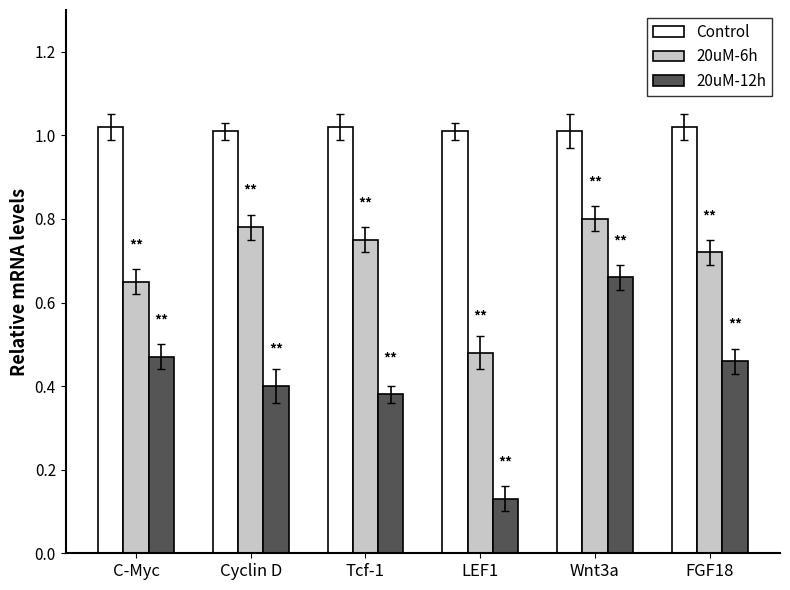

Between Cyclin D and Wnt3a, which series saw the biggest shift?

20uM-12h